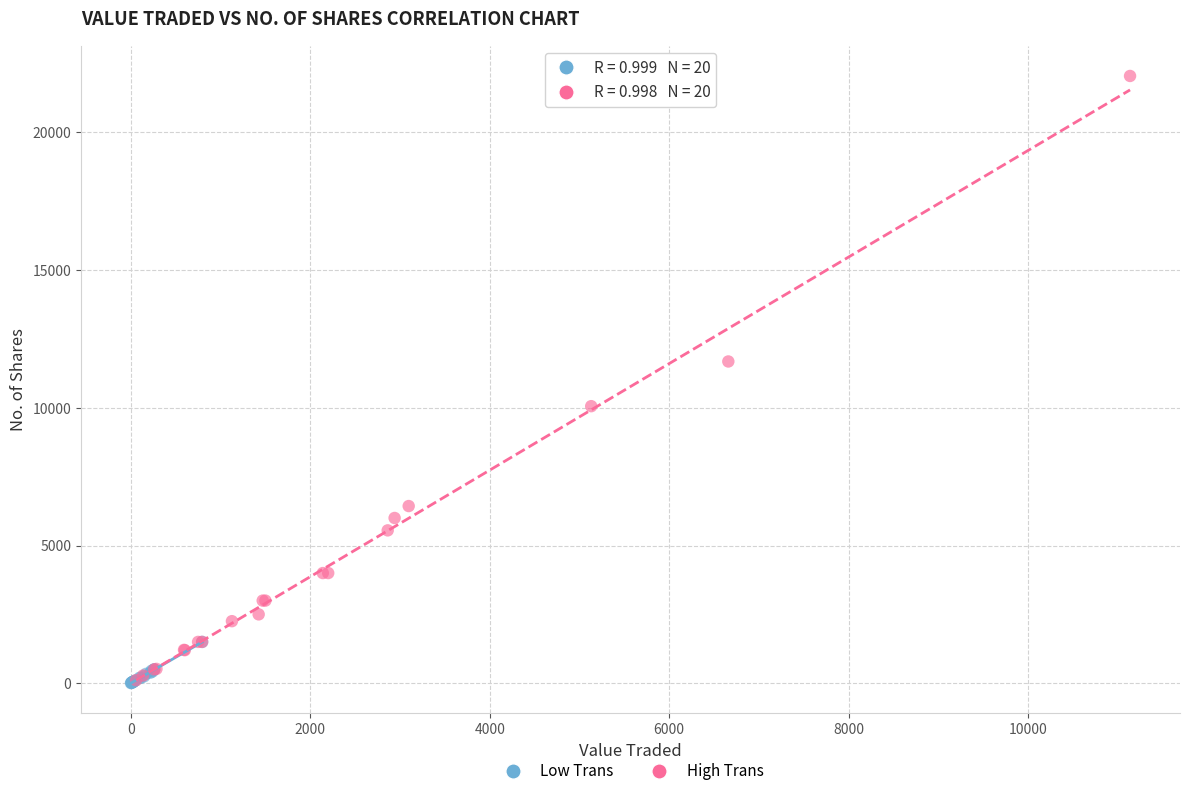

Which series reaches the maximum Y coordinate?

High Trans